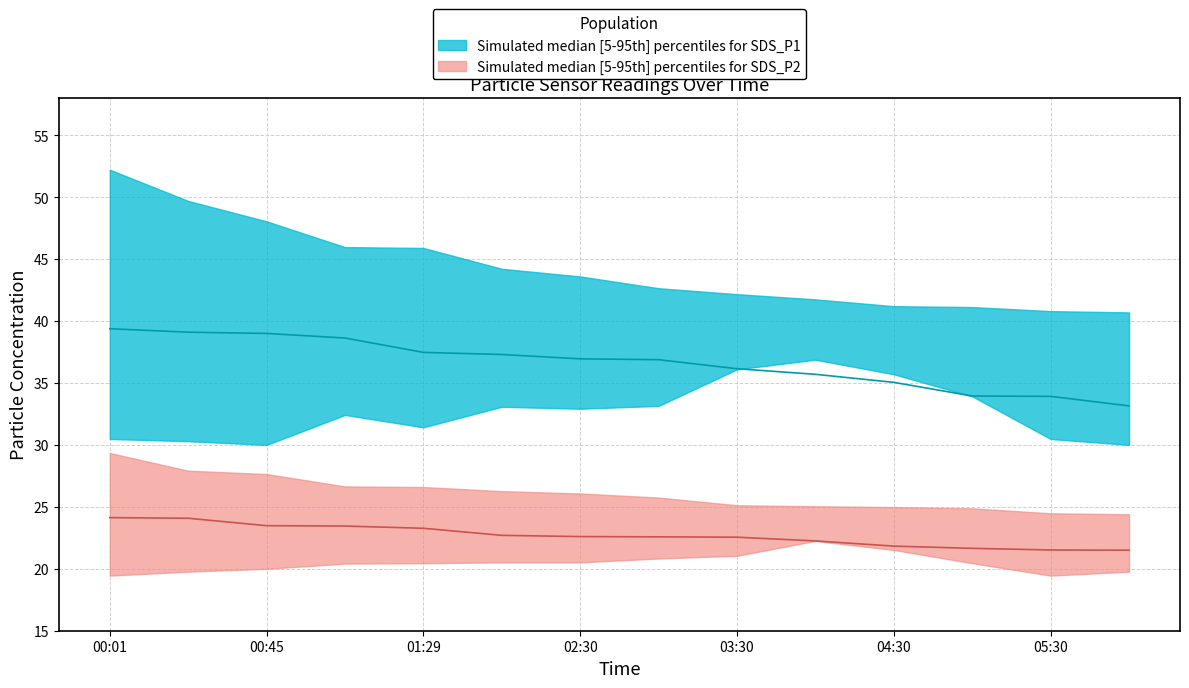

Which series has the largest total across all categories?

SDS_P1_upper